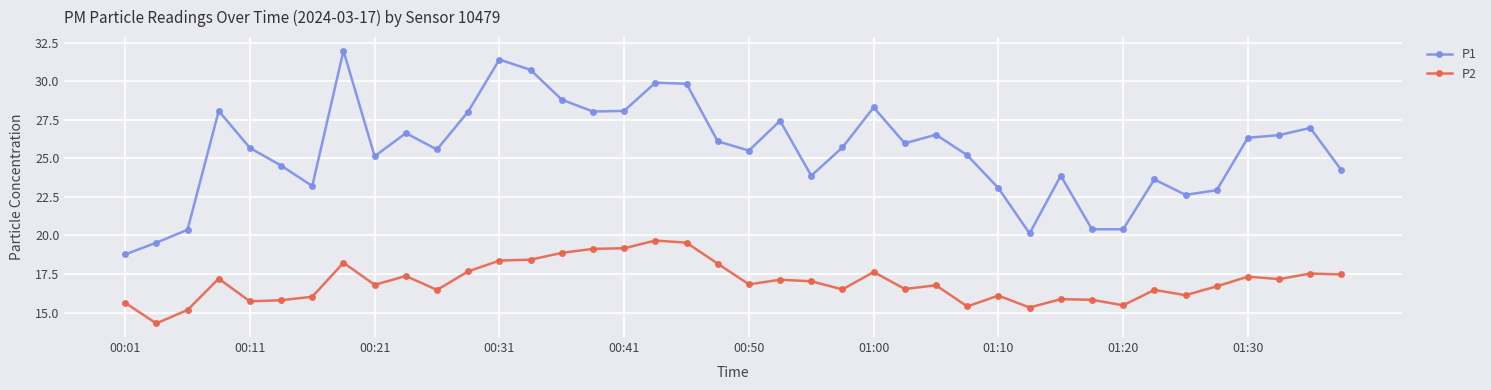

Which series has the largest total across all categories?

P1